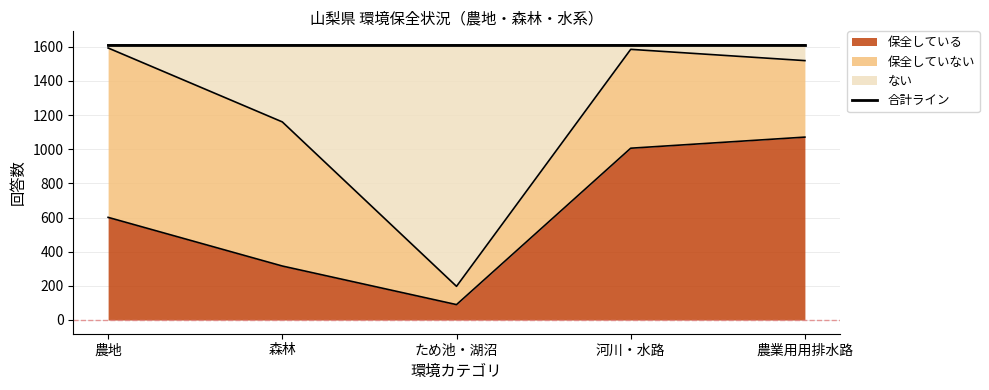

What is the value of the 保全している point at the 1st from the left?

601